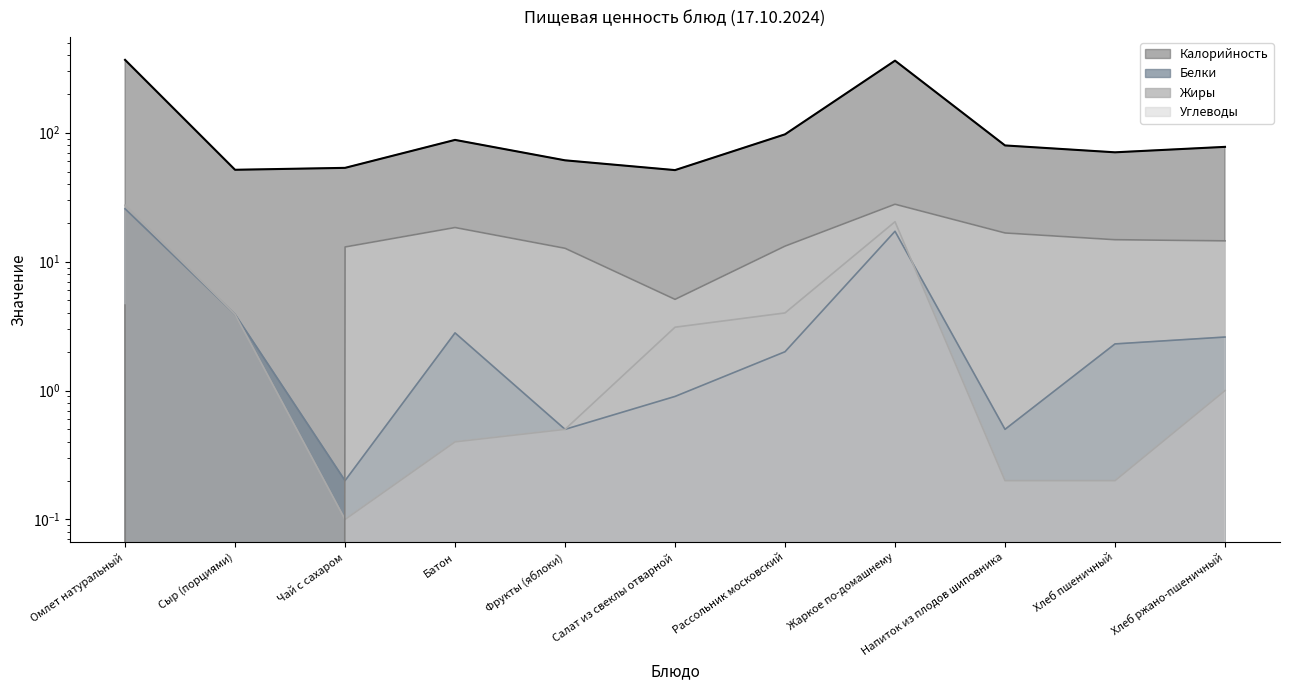

Read the Белки value at Батон.

2.8